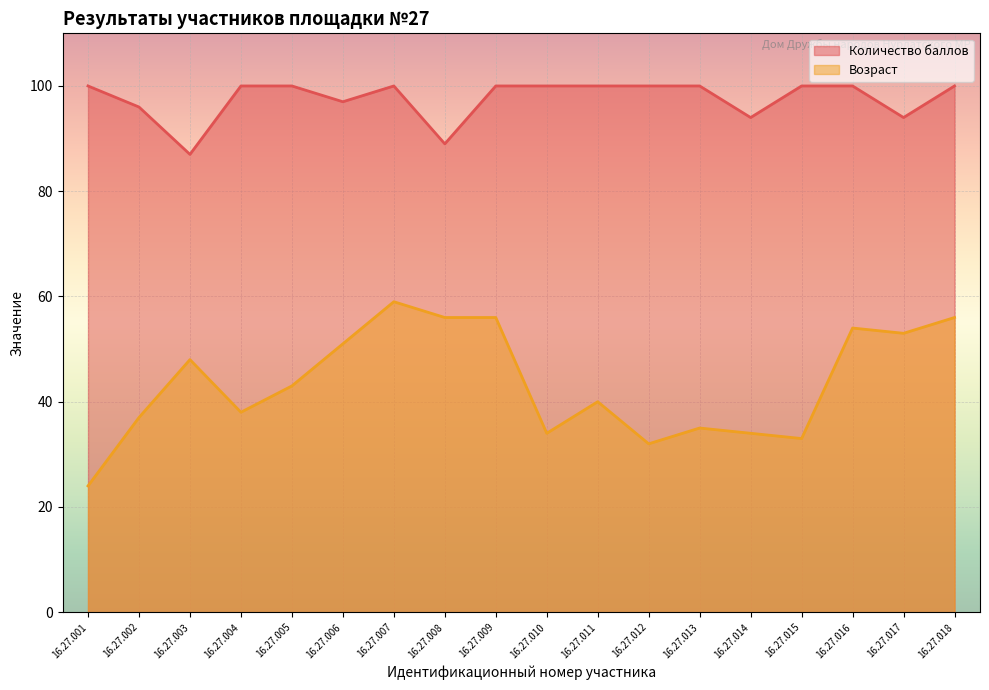

True or false: Возраст and Количество баллов intersect in this chart.

False